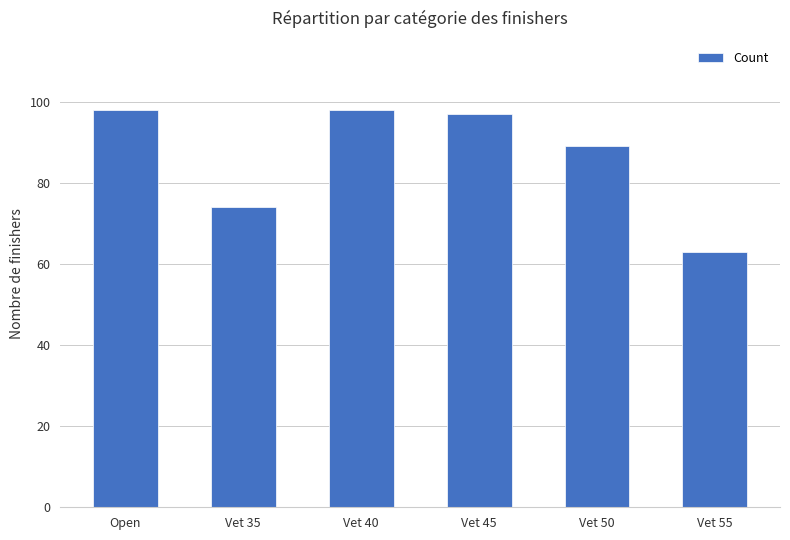

Is it true that the value at Open is 52?

False